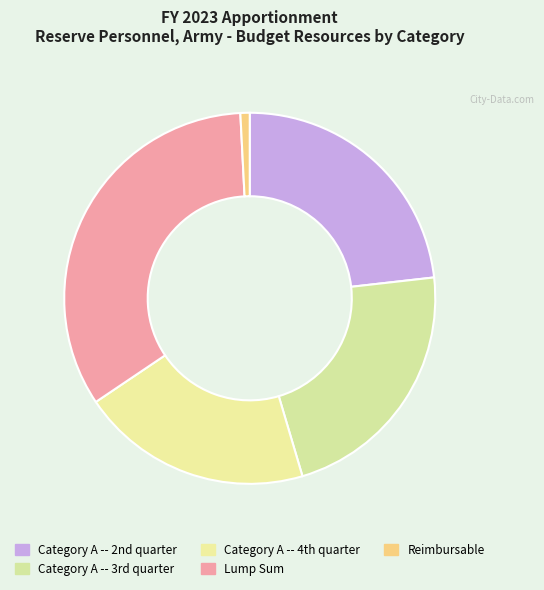

How many segments does this pie chart have?

5